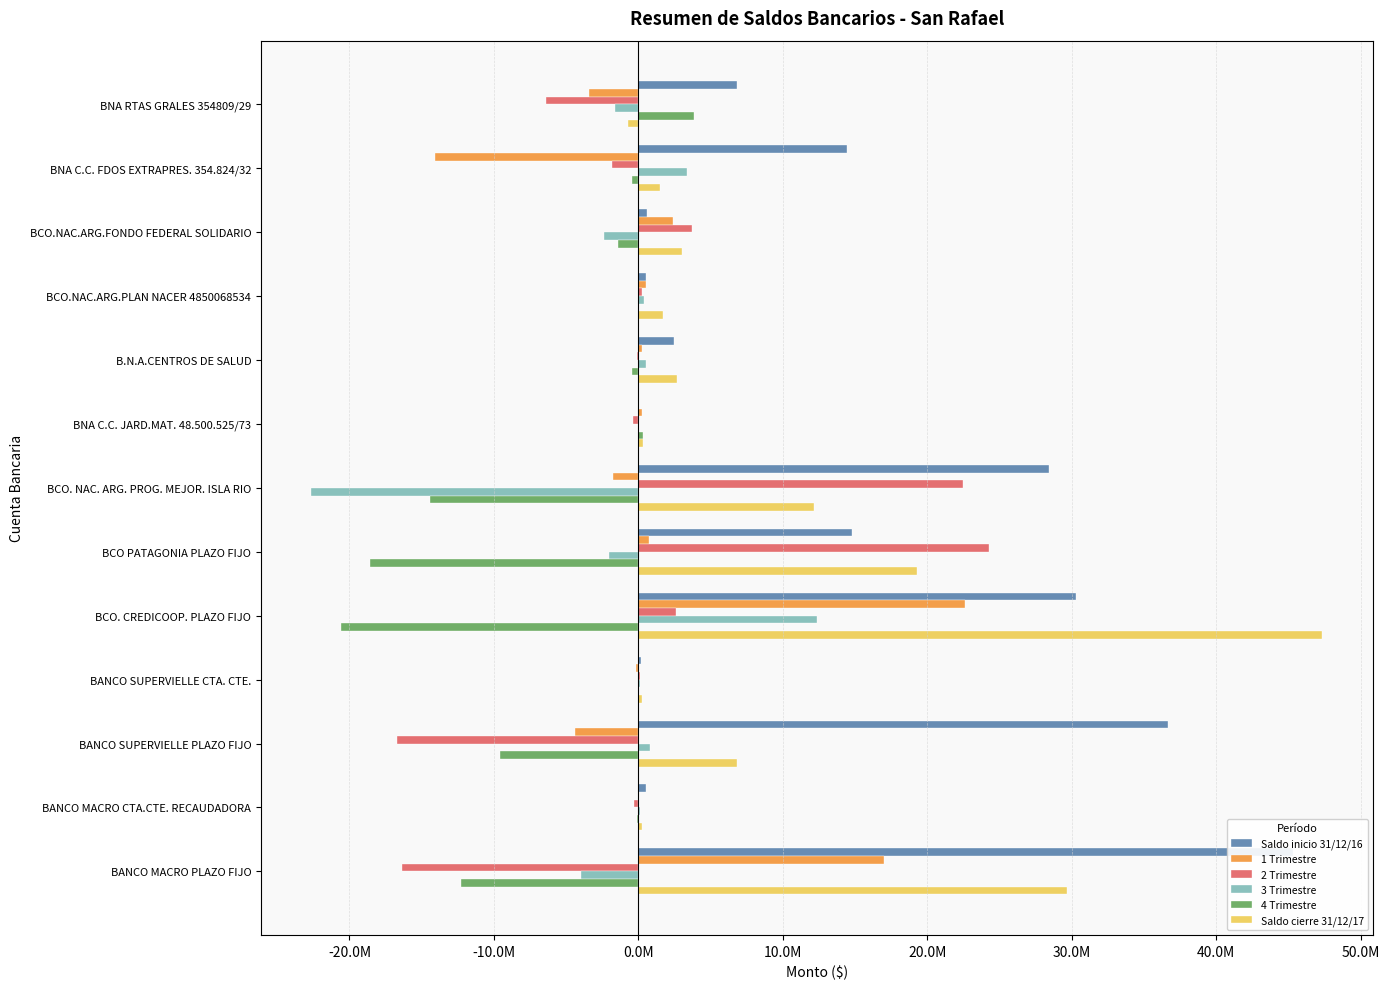

What is the sum of all 1 Trimestre values?

19996387.4